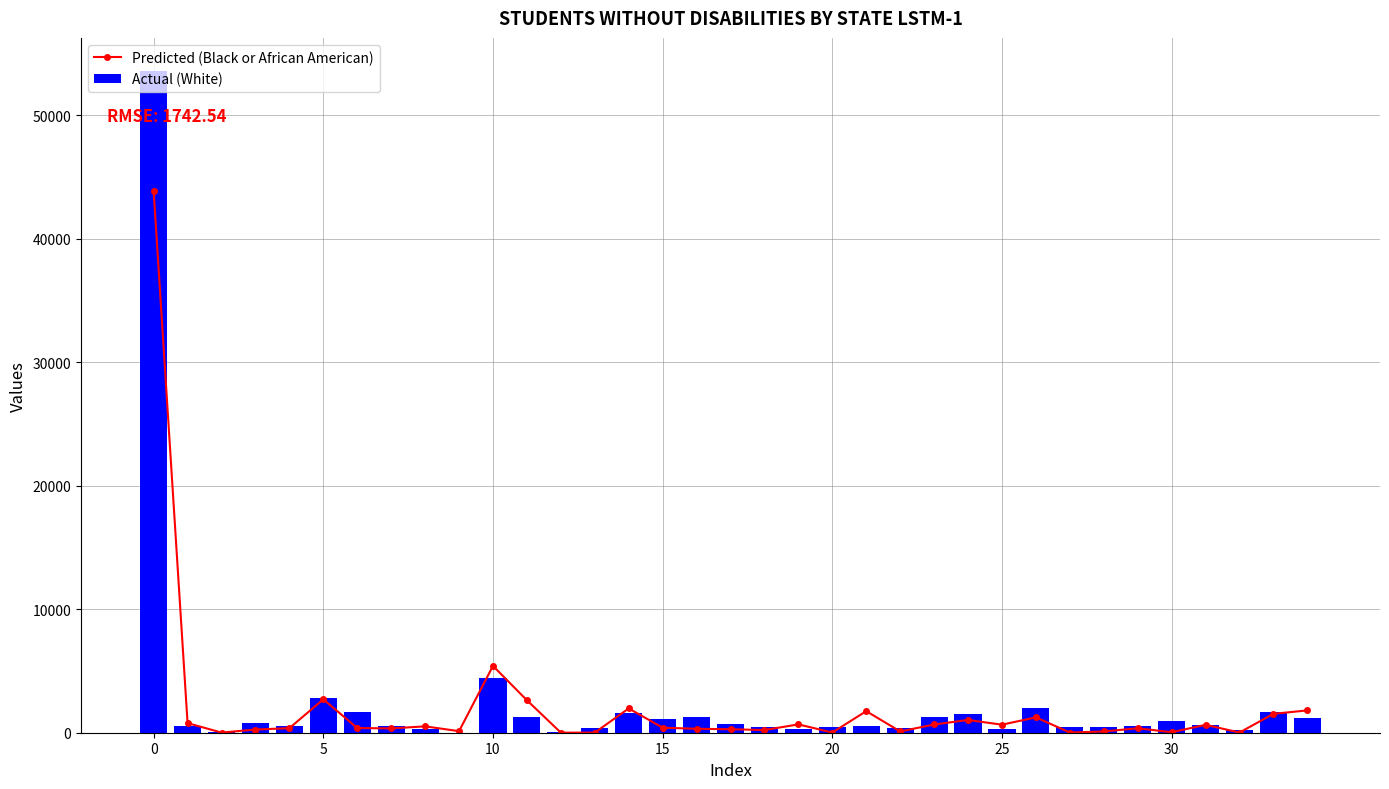

Is it true that Actual (White) equals 1267 at 30?

False